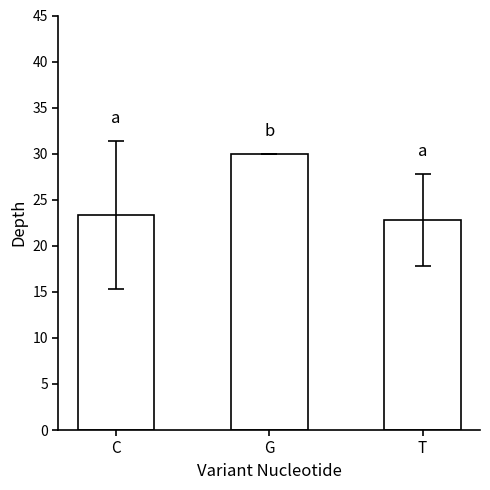

What position from the left is C?

1